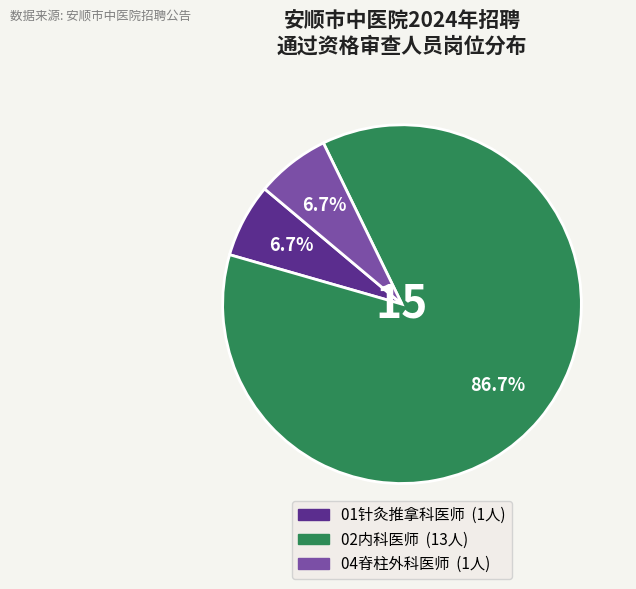

How many segments does this pie chart have?

3